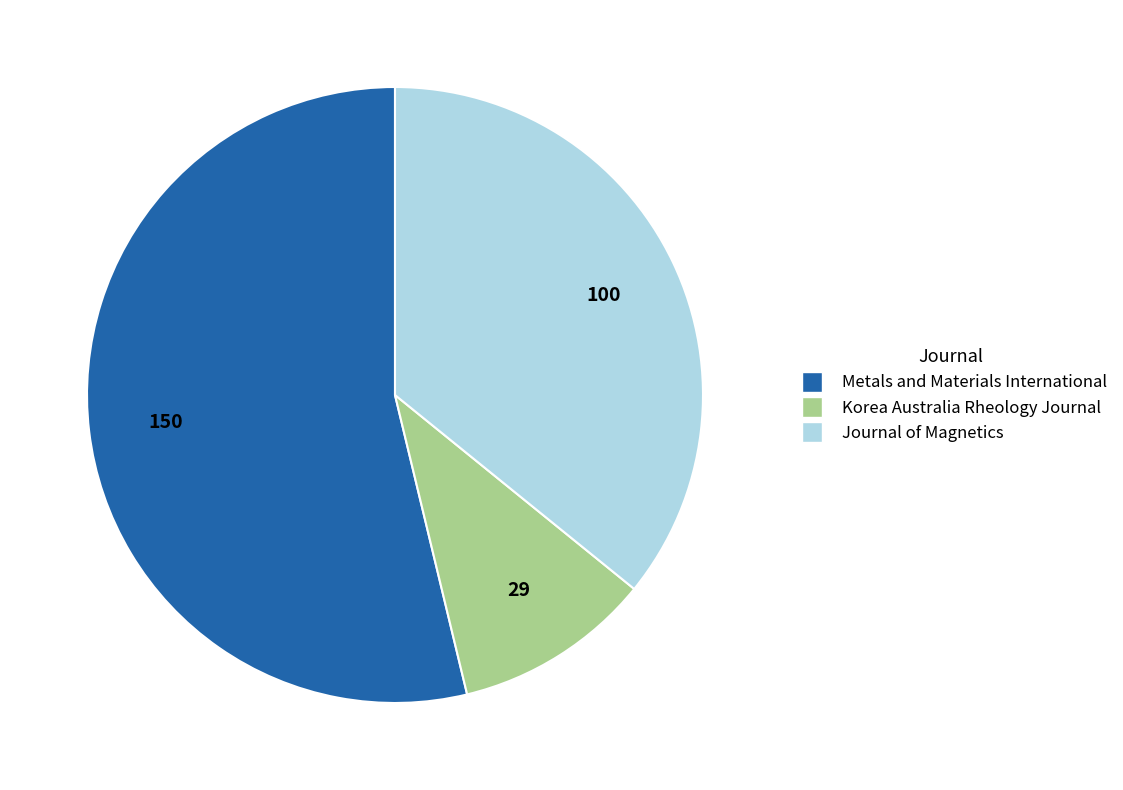

Rank the categories by value from lowest to highest.

Korea Australia Rheology Journal, Journal of Magnetics, Metals and Materials International